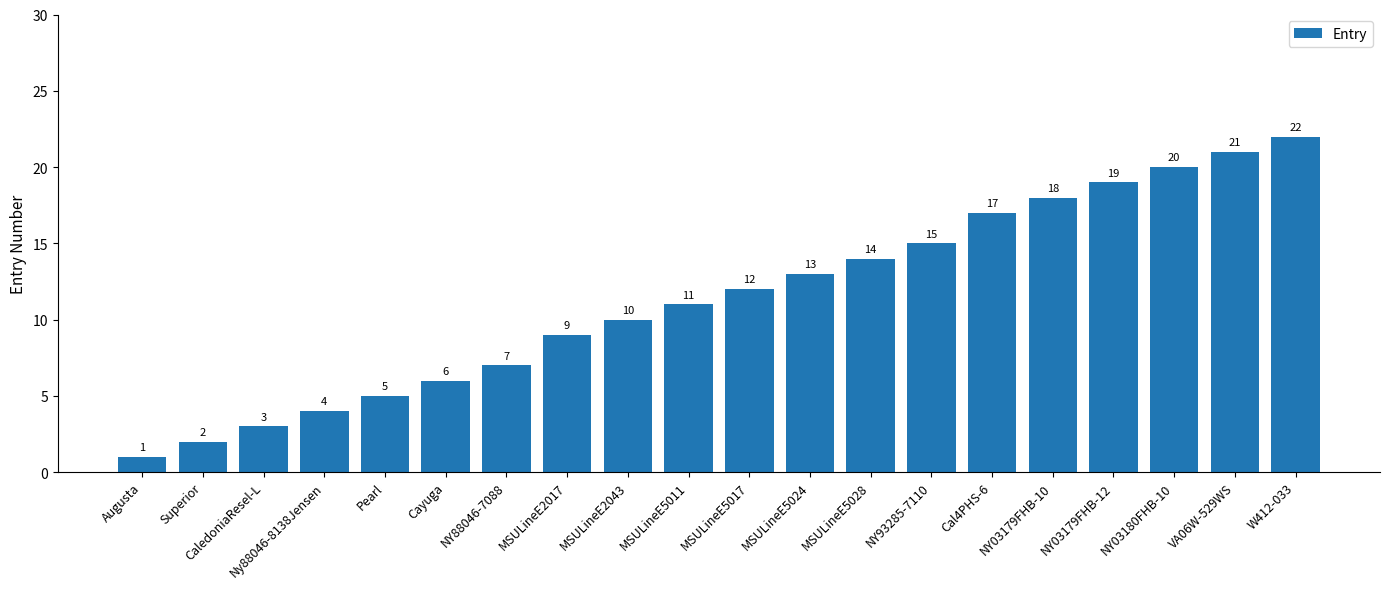

What is the difference between the maximum and minimum values?

21